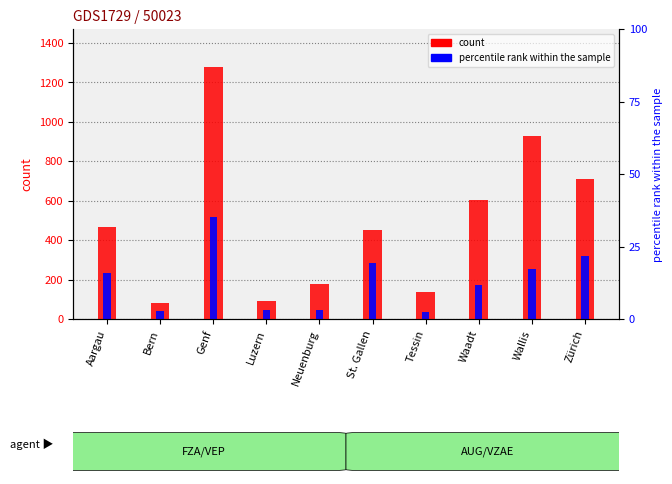

Which category has the lowest value across all series?

Bern